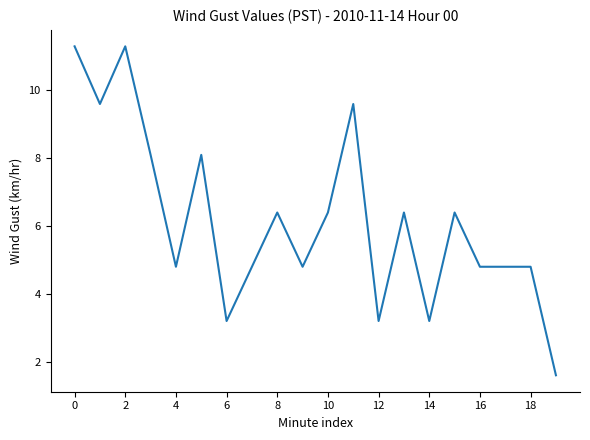

What is the difference between the maximum and minimum values?

9.7